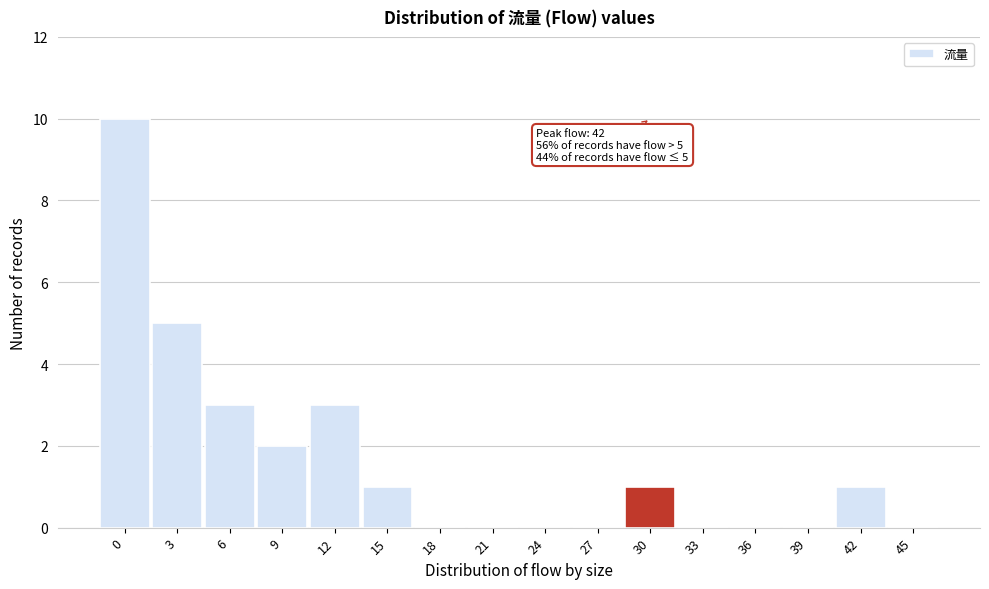

Reading right to left, what are all the values shown in this chart?

45=0	42=1	39=0	36=0	33=0	30=1	27=0	24=0	21=0	18=0	15=1	12=3	9=2	6=3	3=5	0=10